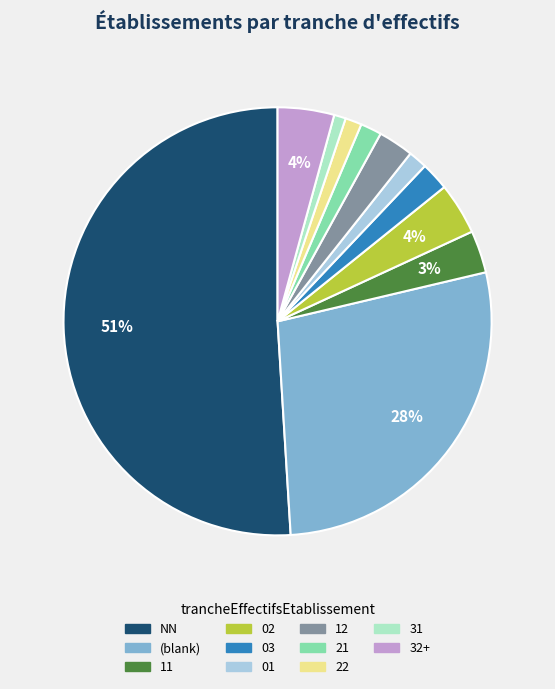

To the nearest percent, what is the difference between the largest and smallest slice percentages?

50%